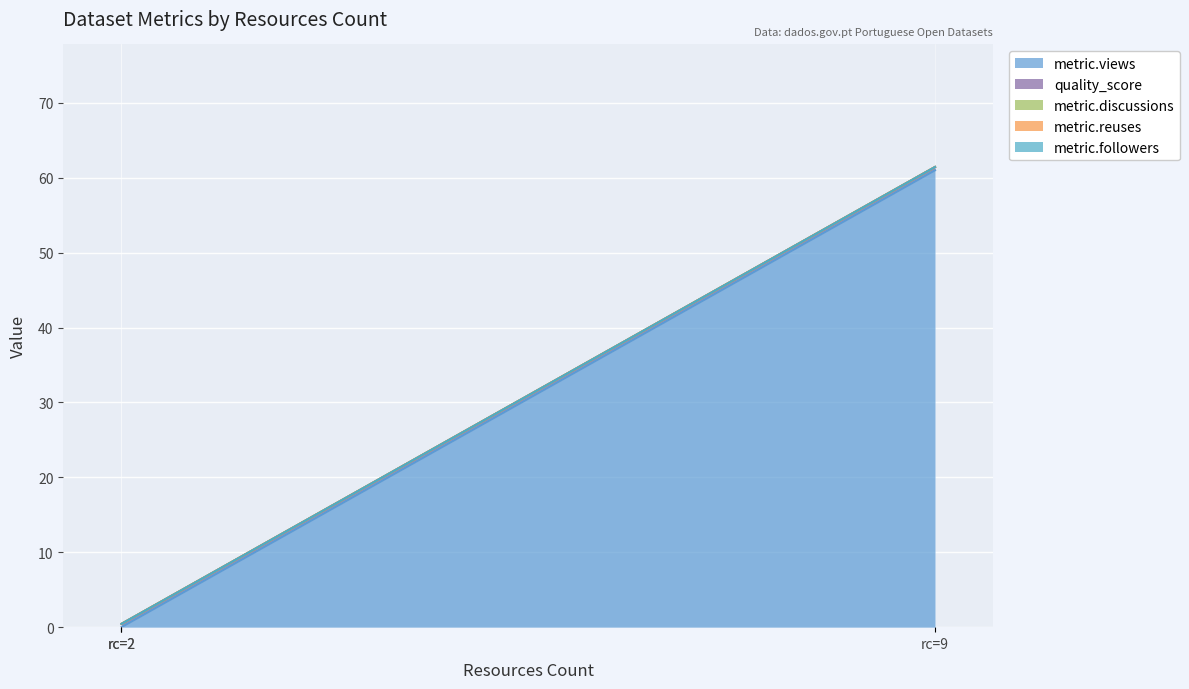

Which series has the widest spread of values?

metric.views